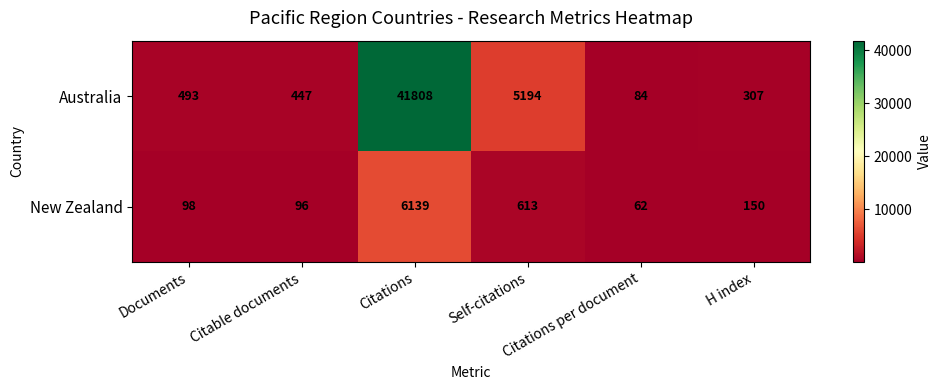

What is the lowest value of the New Zealand series?

62